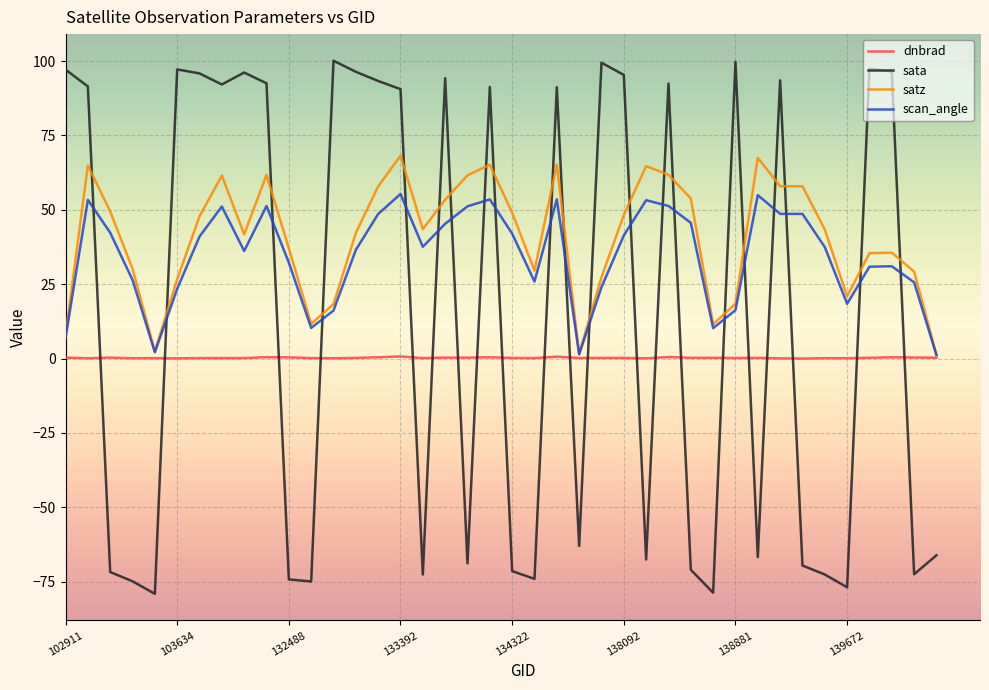

What is the minimum value shown in the chart?

-79.1